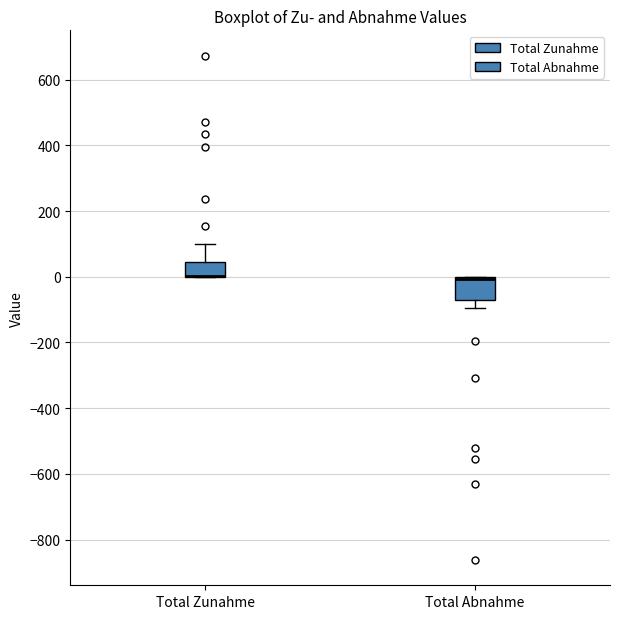

Where is the upper edge of the box for Total Abnahme on the y-axis? The values are not printed on the chart, so give them approximately, as read against the axis.

0